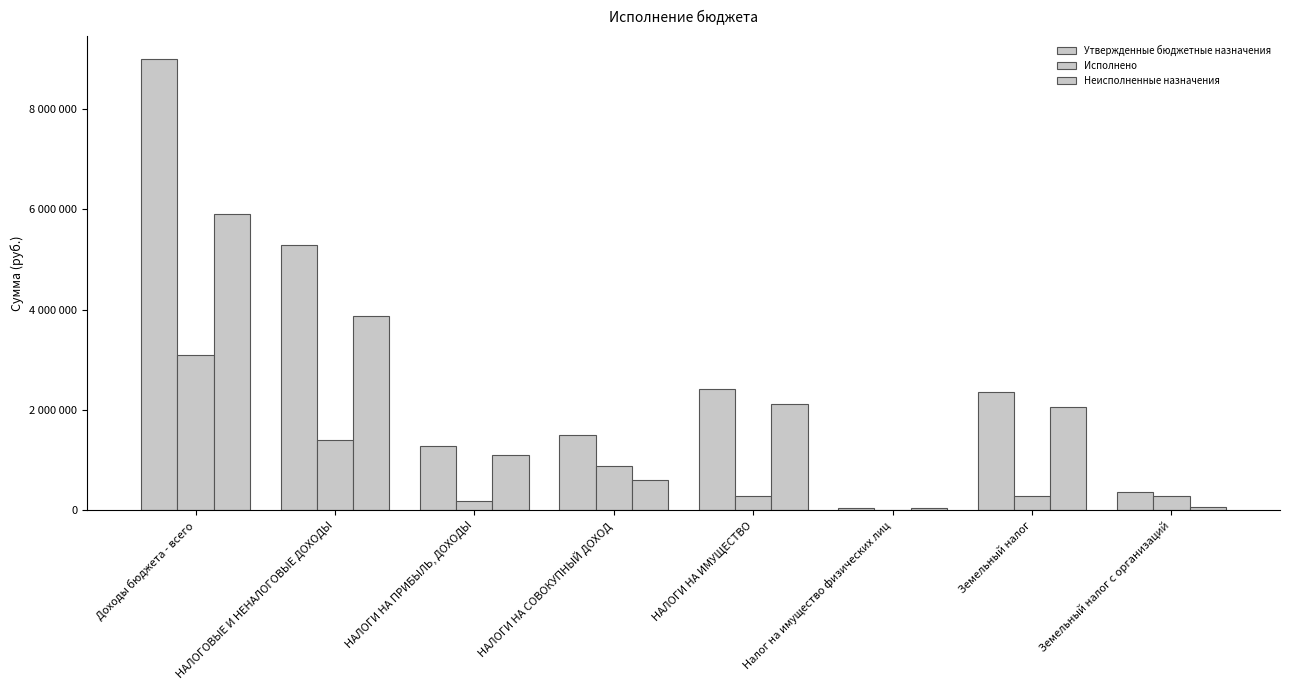

Are the bars grouped side by side (vs. stacked)?

Yes